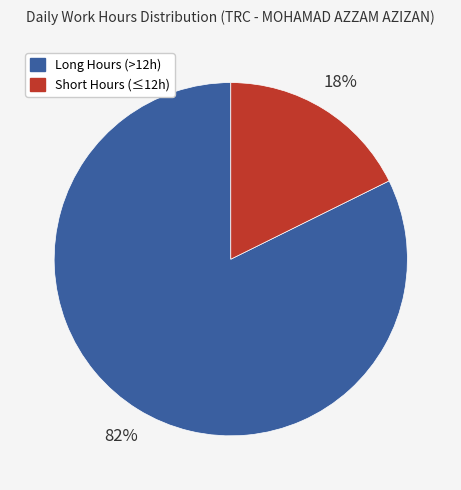

To the nearest percent, what is the average slice percentage?

50%